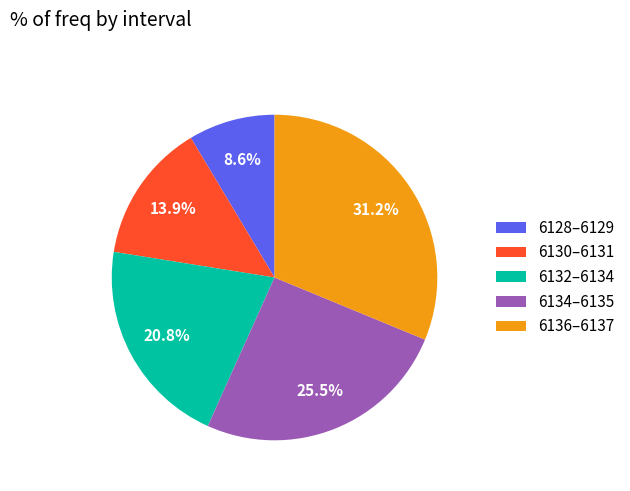

Is the sum of 6136–6137 and 6134–6135 greater than half?

Yes